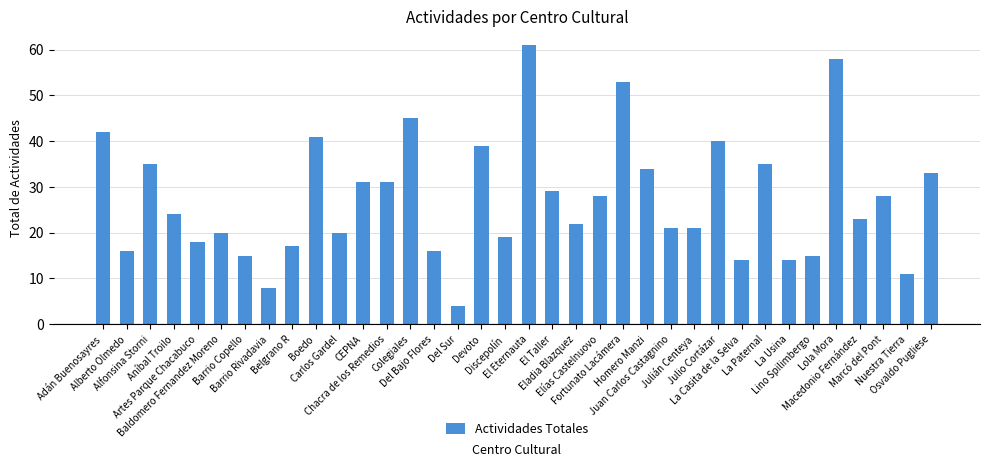

How many values are below 24?

18